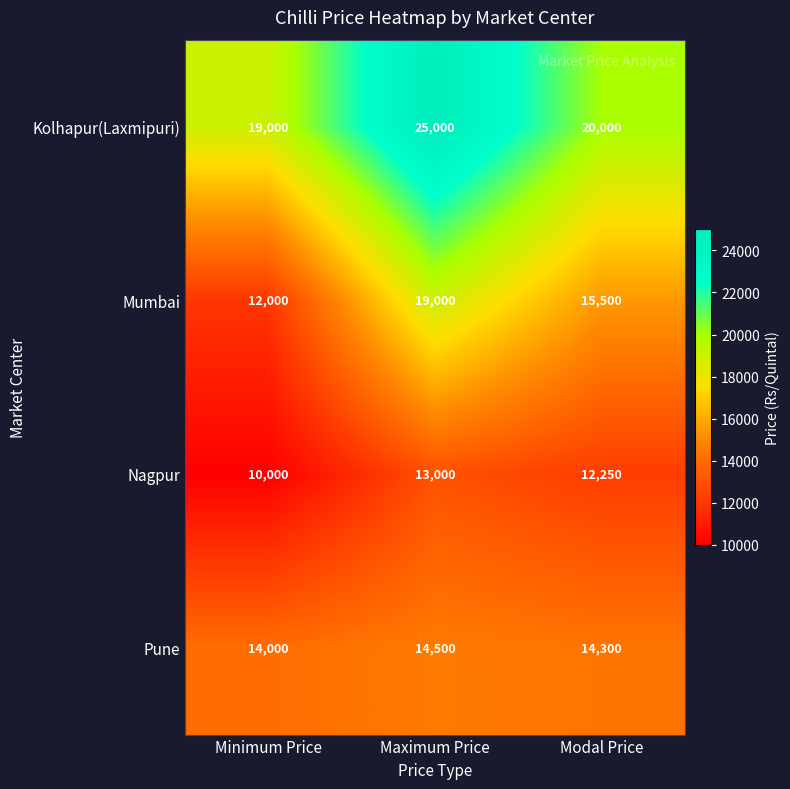

What is the lowest value of the Mumbai series?

12000